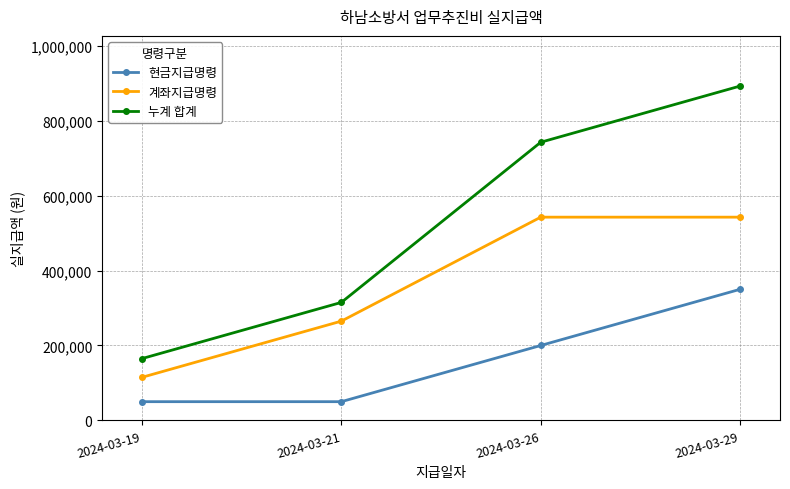

Where is 누계 합계 nearest to the value 528770?

2024-03-21